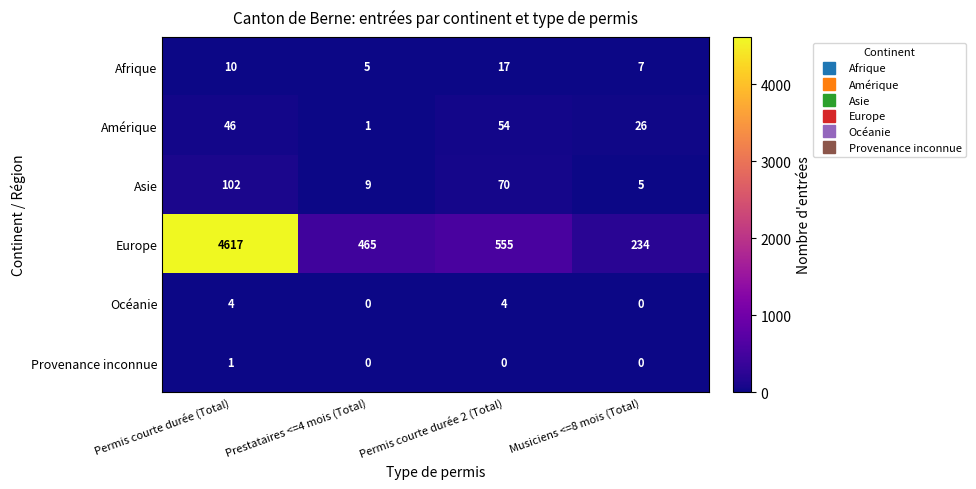

List the series in order of their peak value, highest first.

Europe, Asie, Amérique, Afrique, Océanie, Provenance inconnue